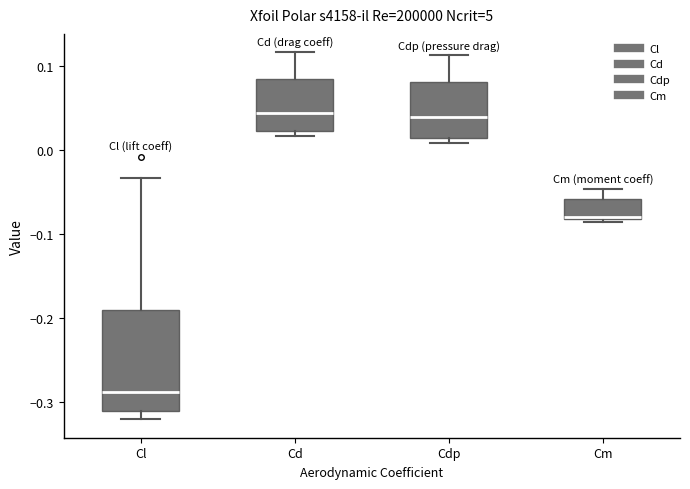

Reading left to right, transcribe this box plot: for each box, give where its median line is, the range the box spans, and where its two whiskers end, as read against the y-axis. The values are not printed on the chart, so give them approximately, as read against the axis.

Cl: median -0.29, box -0.31 to -0.19, whiskers -0.32 to -0.03
Cd: median 0.04, box 0.02 to 0.08, whiskers 0.02 (just below the box's lower edge) to 0.12
Cdp: median 0.04, box 0.01 to 0.08, whiskers 0.01 (just below the box's lower edge) to 0.11
Cm: median -0.08, box -0.08 to -0.06, whiskers -0.09 to -0.05